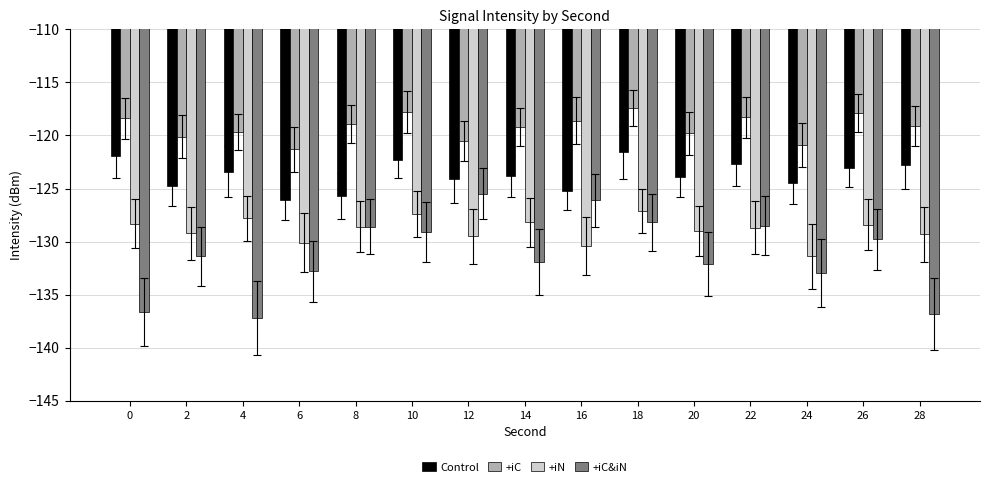

What is the lowest value of the +iC&iN series?

-137.2